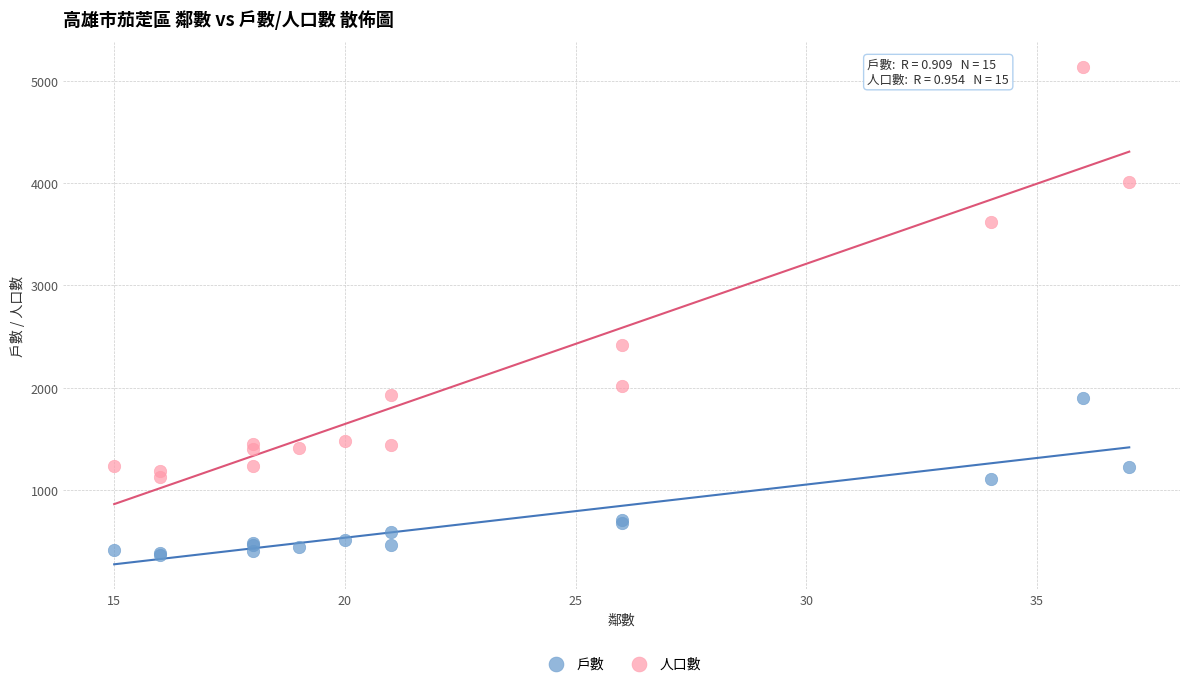

In the 人口數 series, what Y value is closest to 3132?

3625